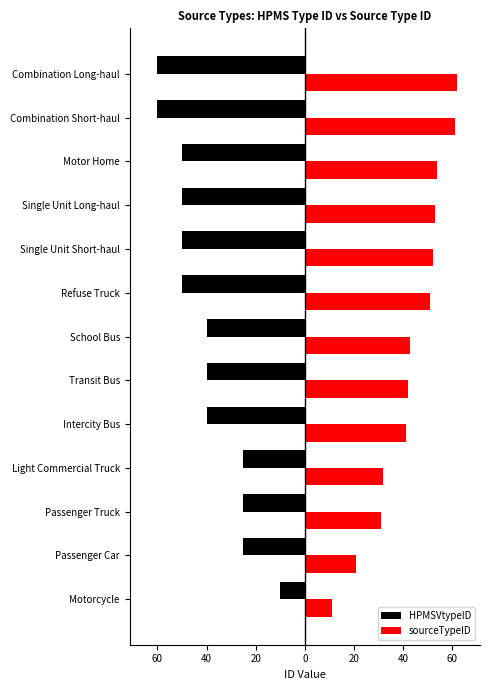

What are all the series names shown in the legend?

HPMSVtypeID, sourceTypeID